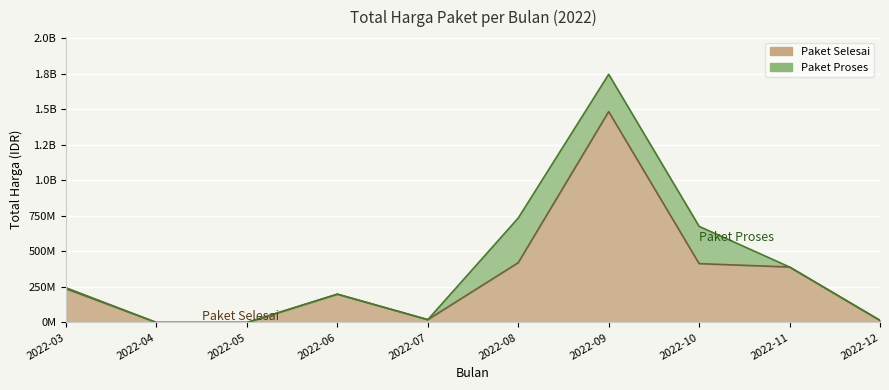

What is the approximate value at 2022-08, to the nearest 50?

420575000